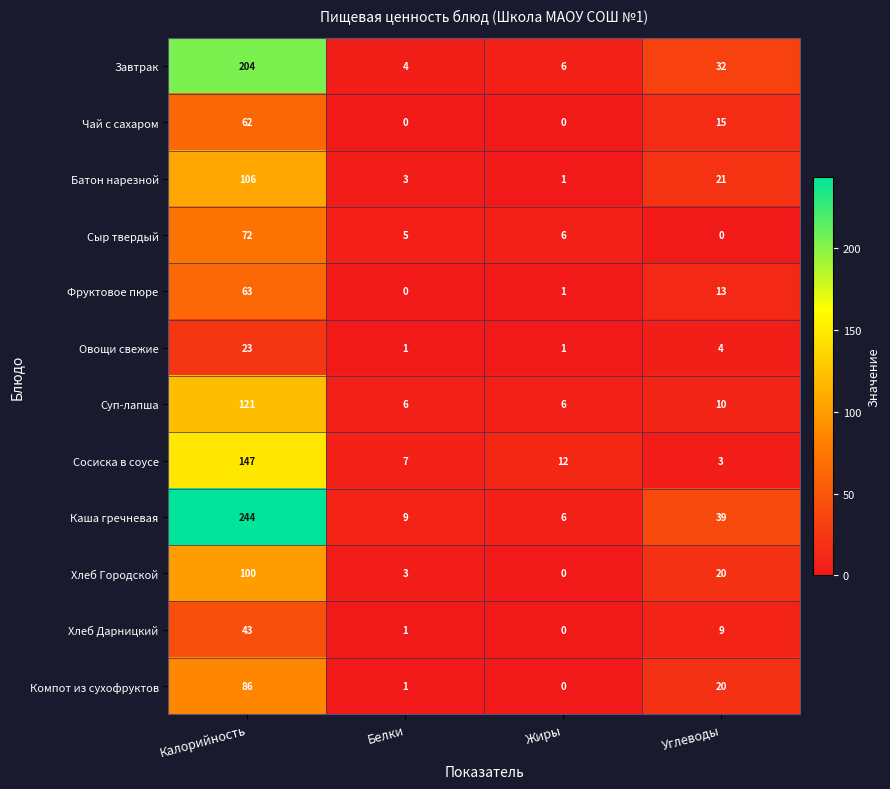

What is the average value of the Сыр твердый series?

21